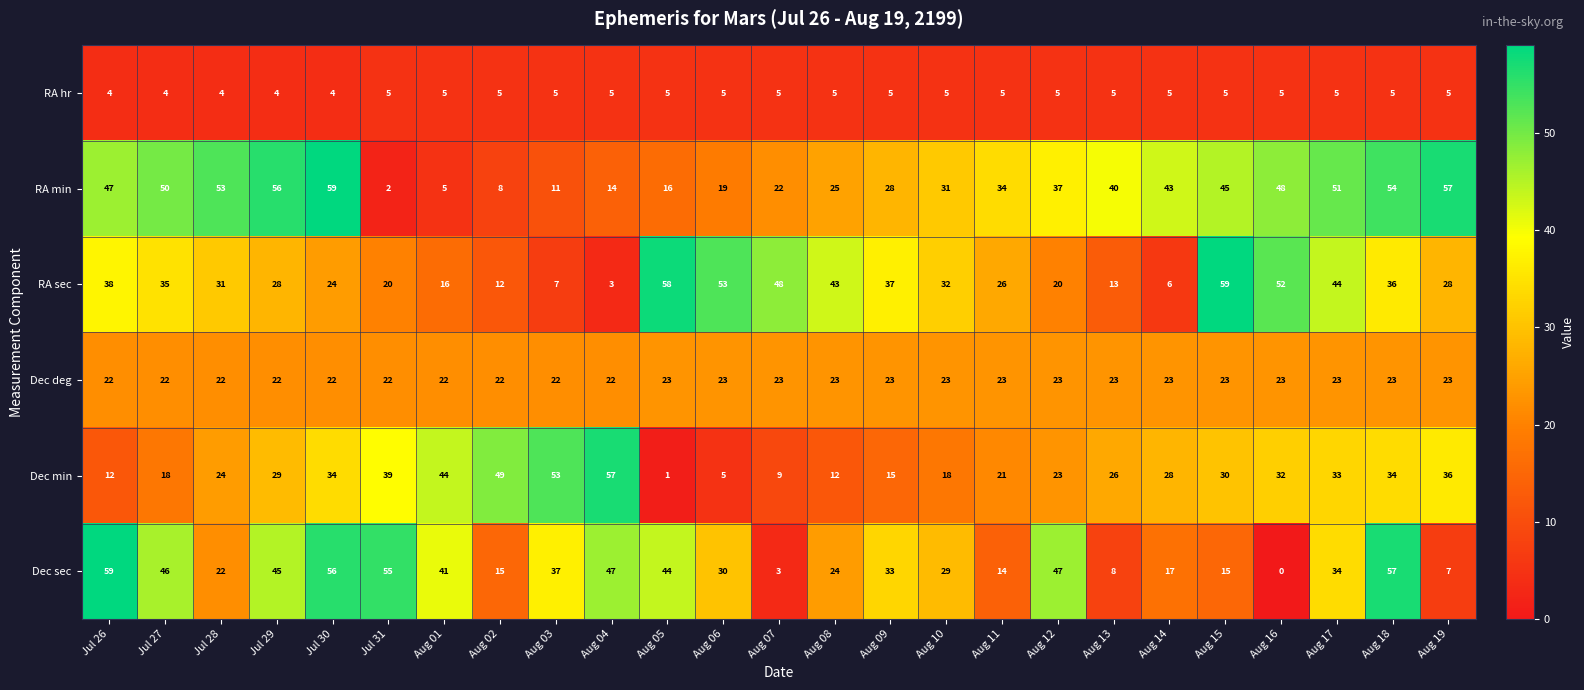

Which series changed the most between Aug 15 and Aug 19?

RA sec